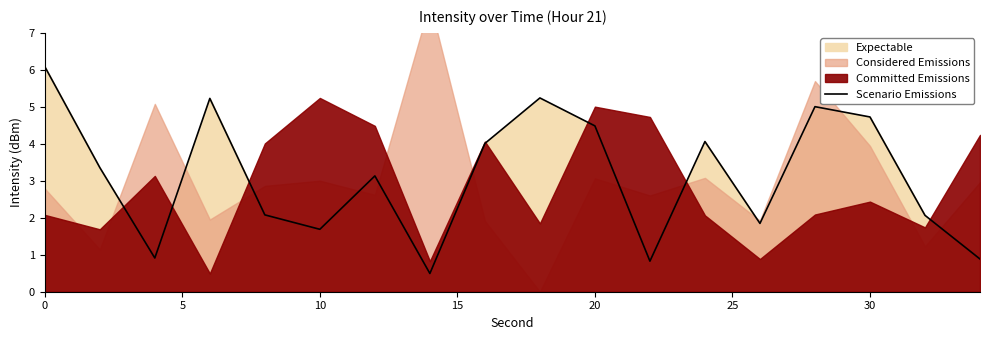

How many values are below 3?

8